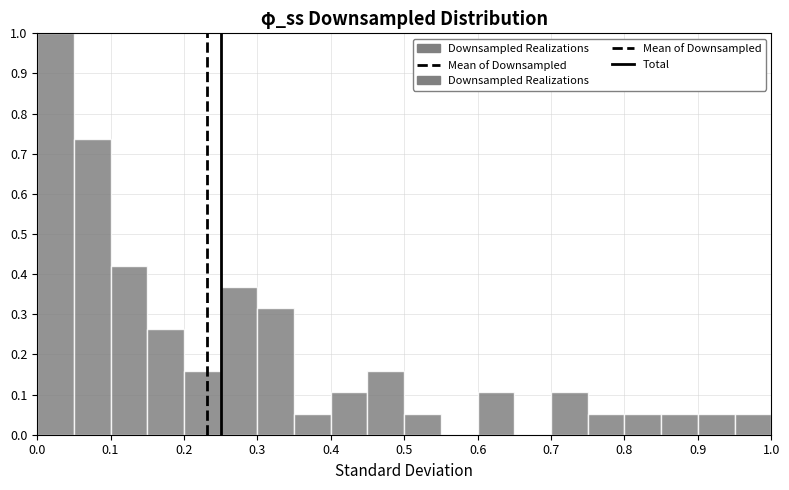

Over which range of the x-axis is the bar tallest?

0.00 to 0.05